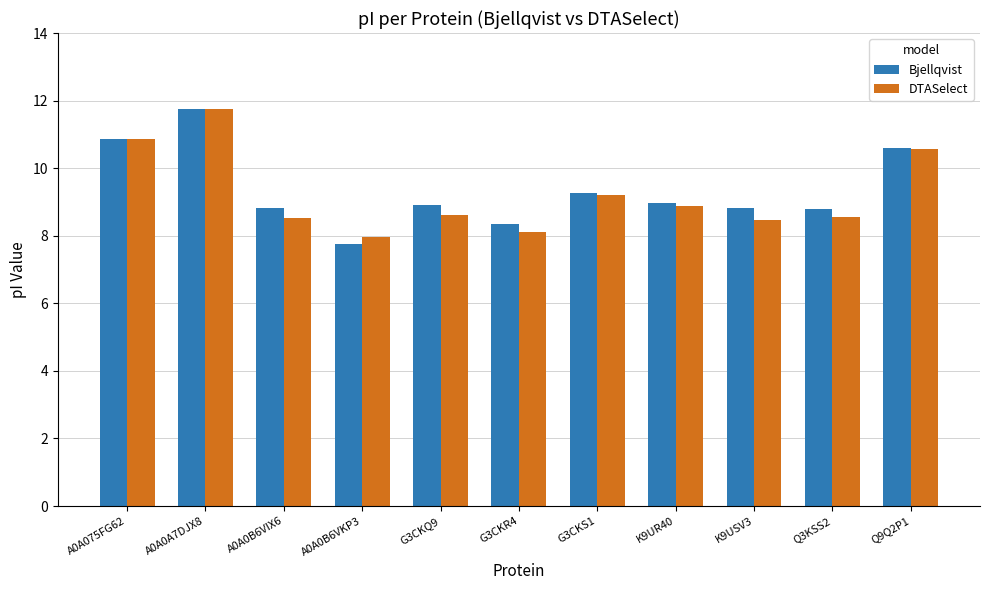

The value of Bjellqvist at A0A0B6VKP3 is 7.7. True or false?

True